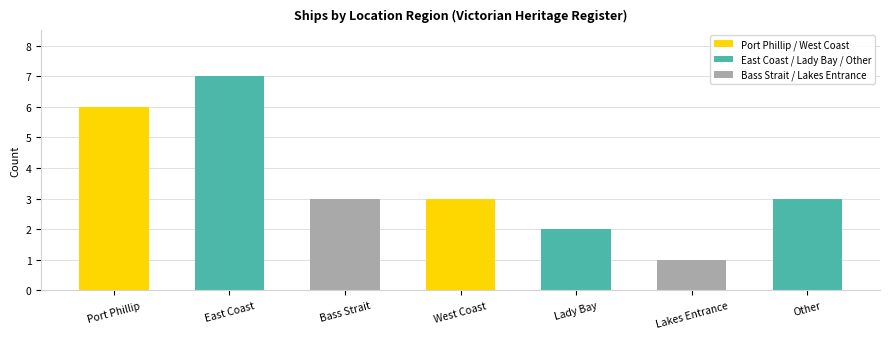

What value does the data have at West Coast?

3